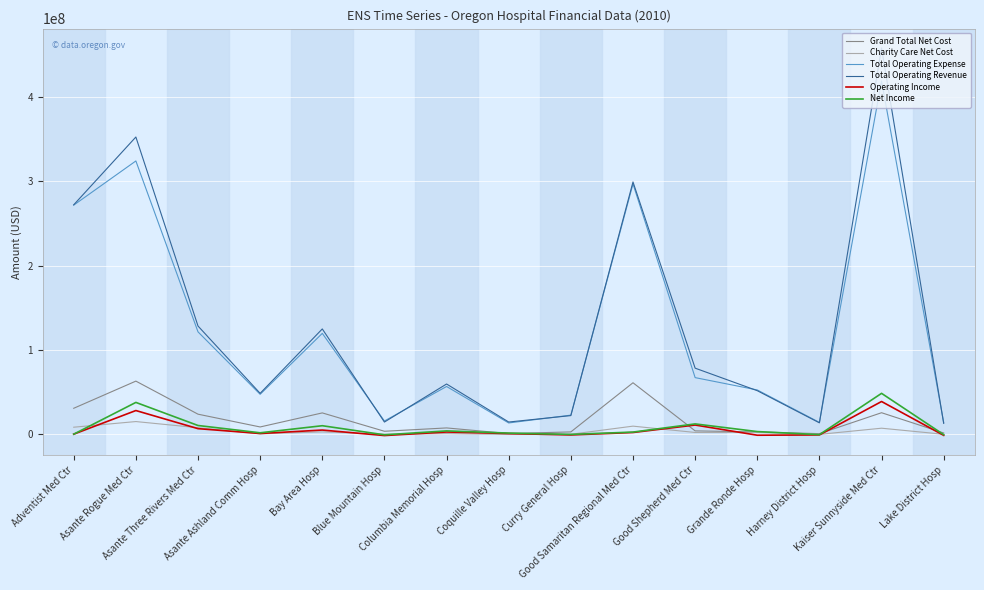

What is the total value across all series at Asante Rogue Med Ctr?

821163210